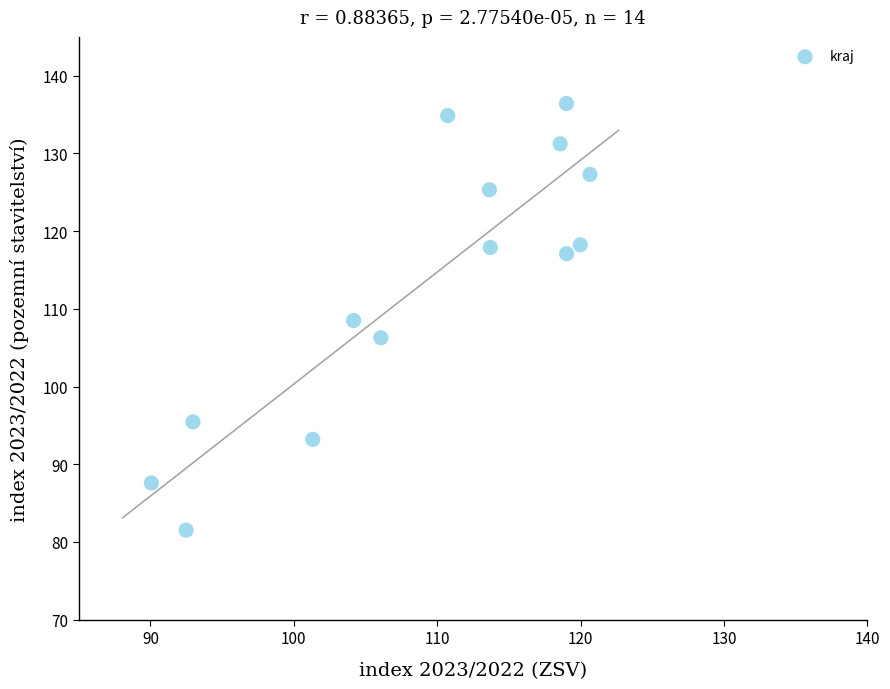

What is the range of Y values (max minus min)?

54.9